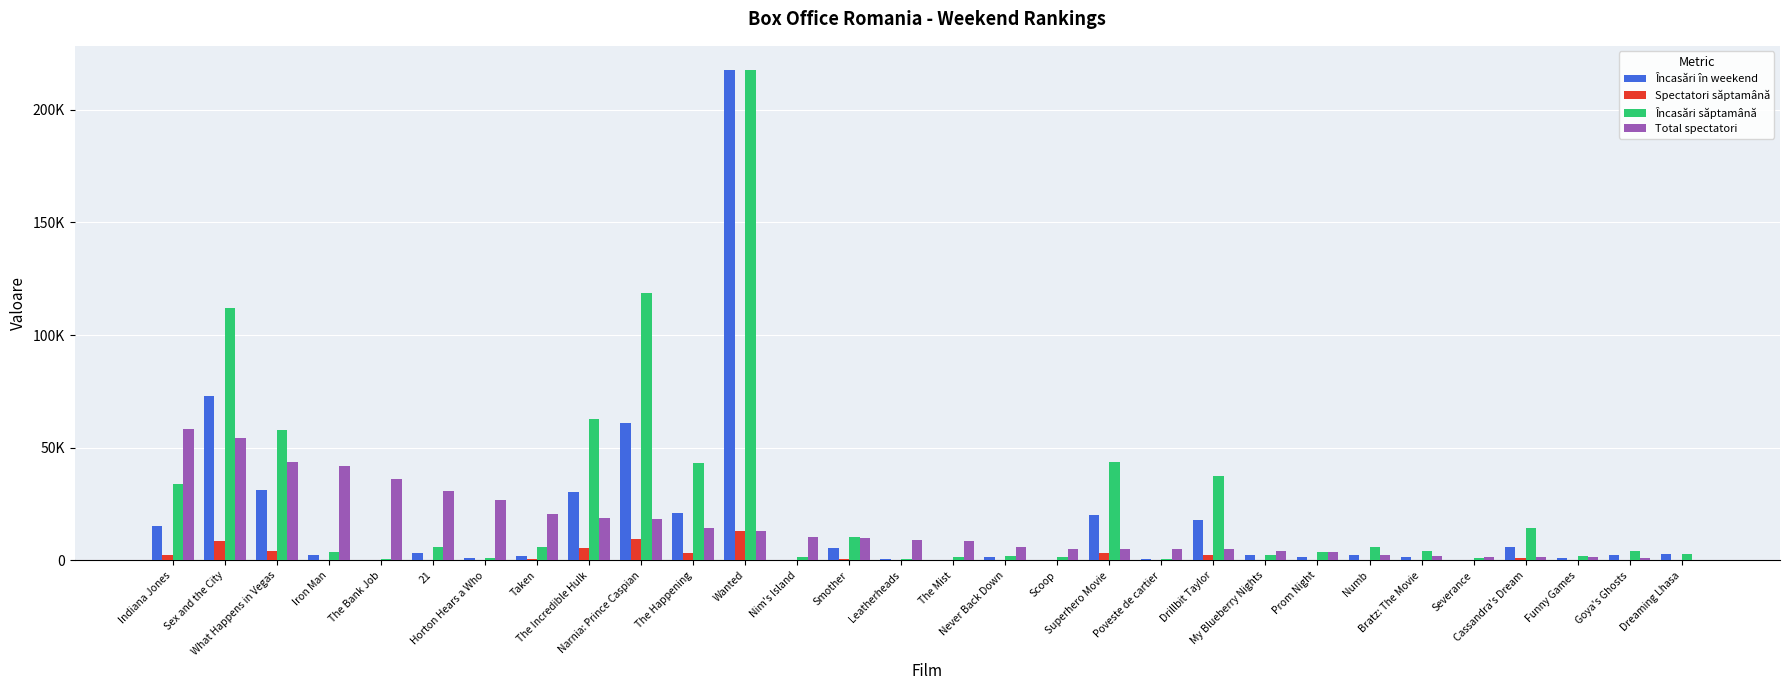

What are all the series names shown in the legend?

Încasări în weekend, Spectatori săptamână, Încasări săptamână, Total spectatori